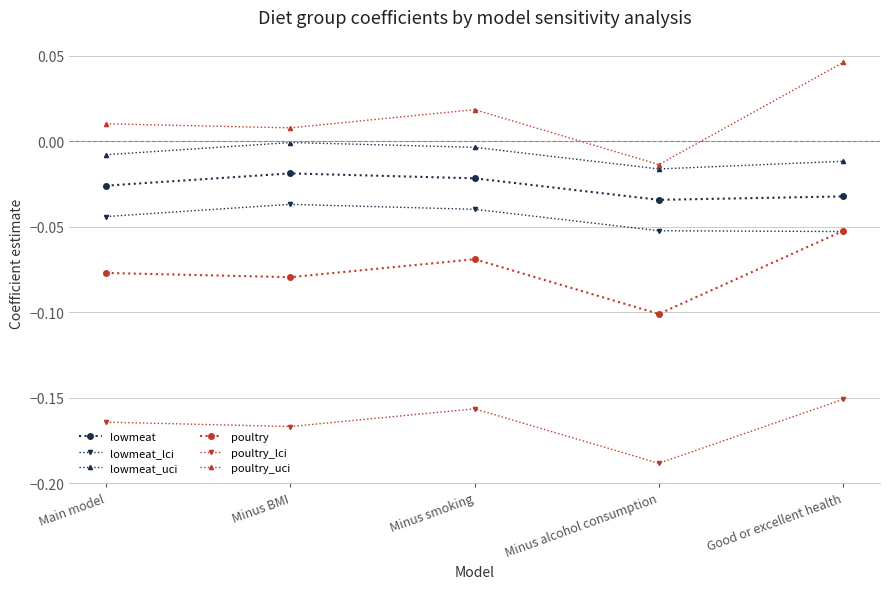

What position from the right is Good or excellent health?

1